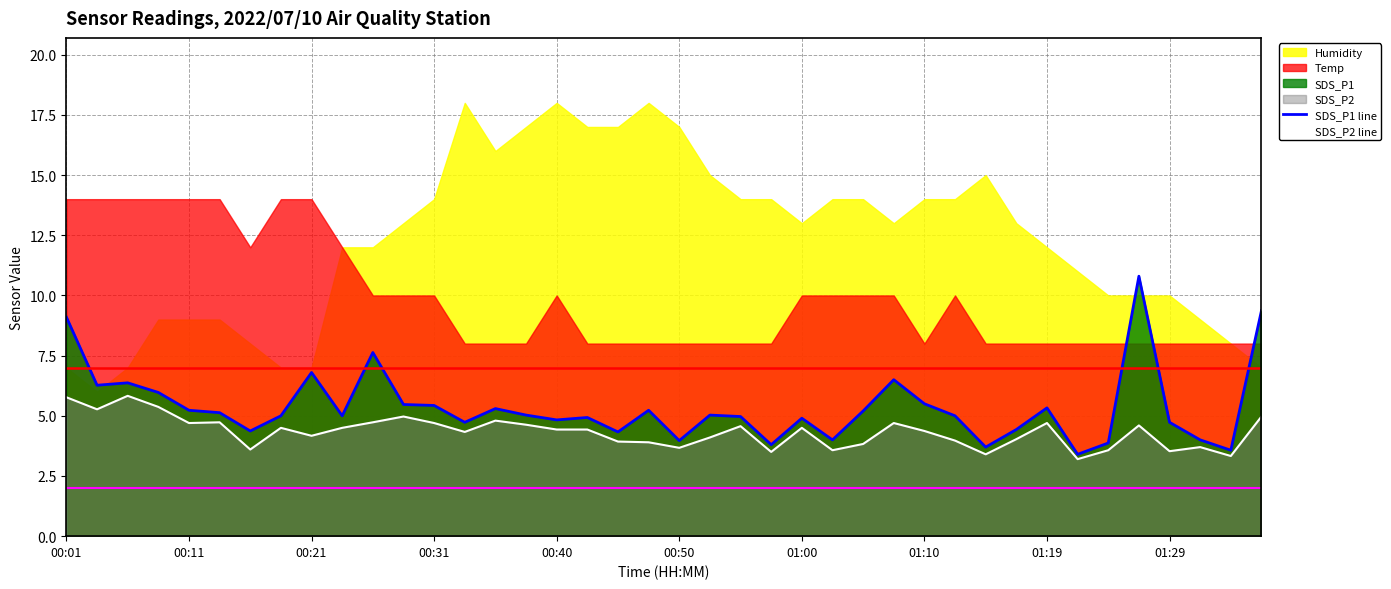

Which series has the largest range (max minus min)?

SDS_P1 line